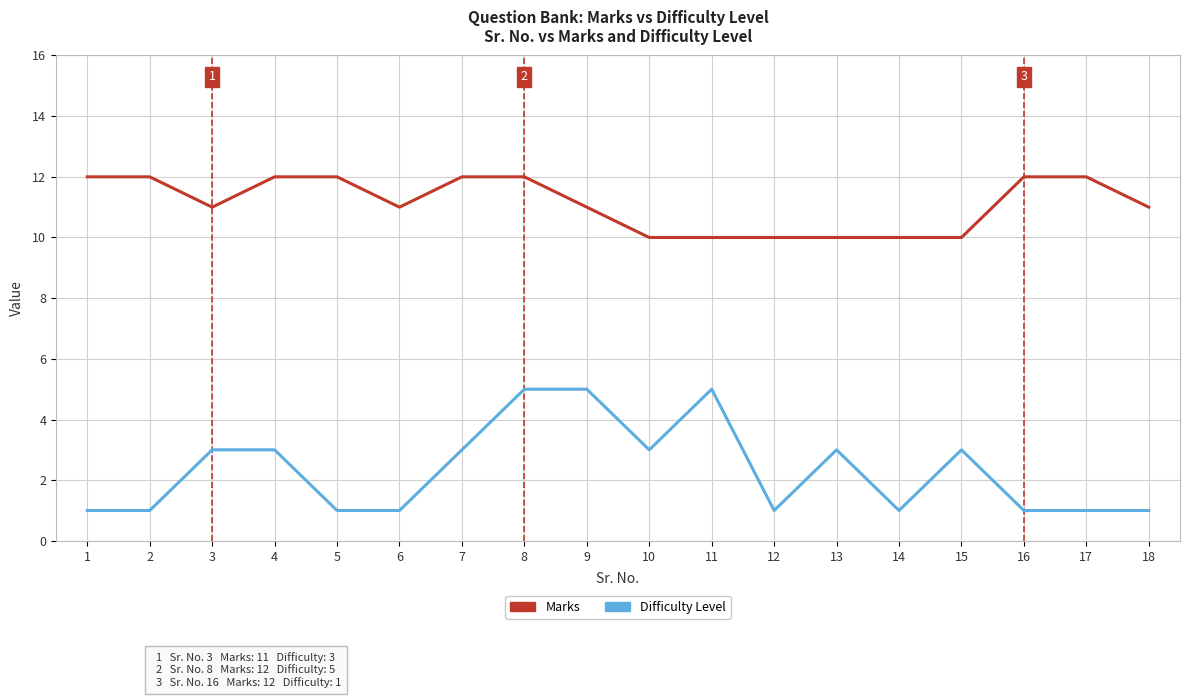

Is the value of Marks at 14 greater than the value of Difficulty Level at 3?

Yes